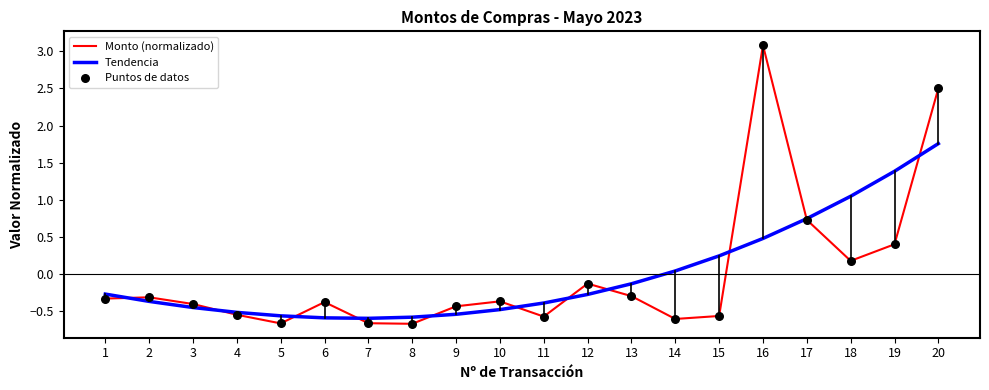

Between 3 and 12, which series saw the biggest shift?

Monto (normalizado)